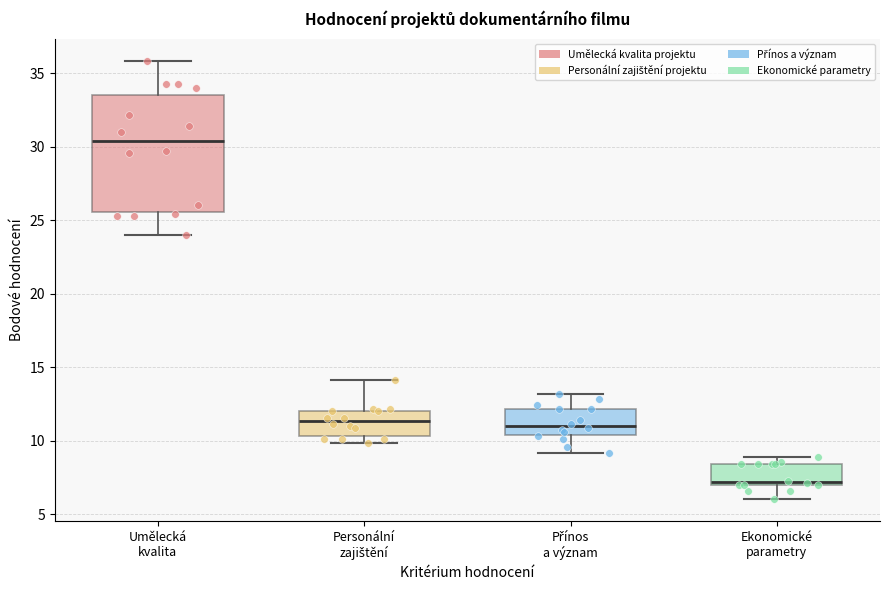

Comparing the boxes themselves (not the whiskers), which one is the tallest?

Umělecká kvalita